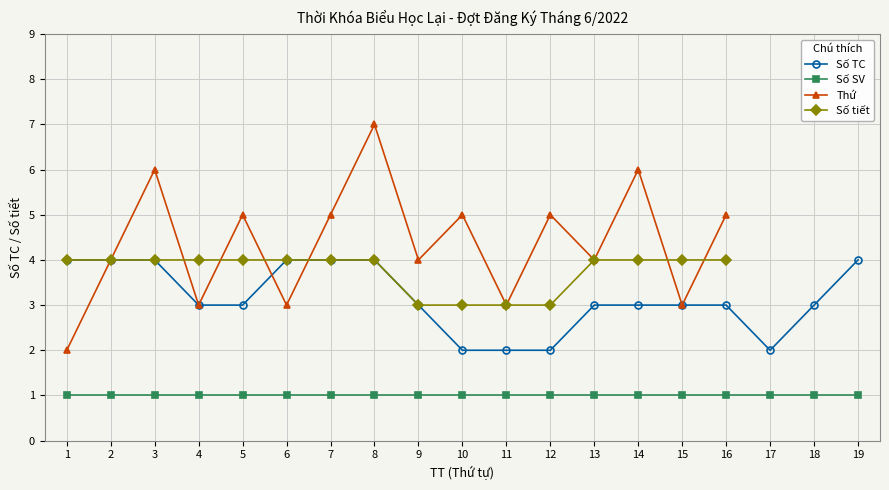

True or false: Số TC and Số SV intersect in this chart.

False